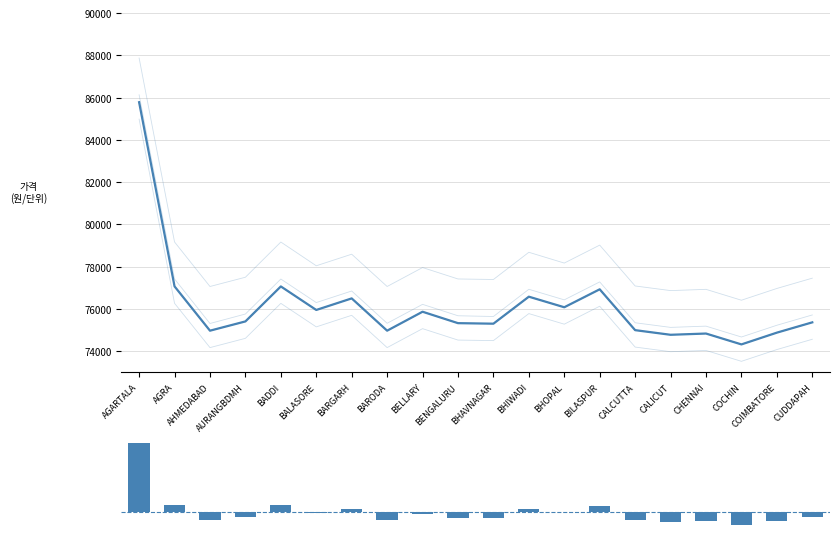

What is the average value of the E52009 series?

78243.6